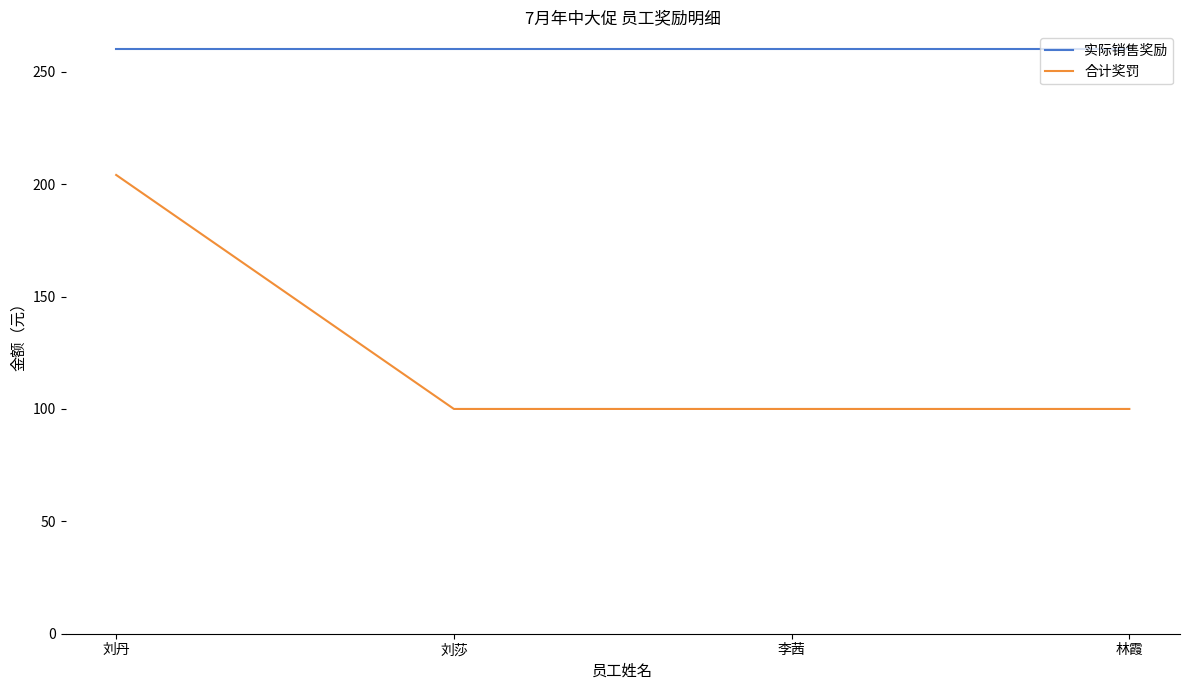

True or false: 合计奖罚 has more than 2 points higher than both neighbors.

False